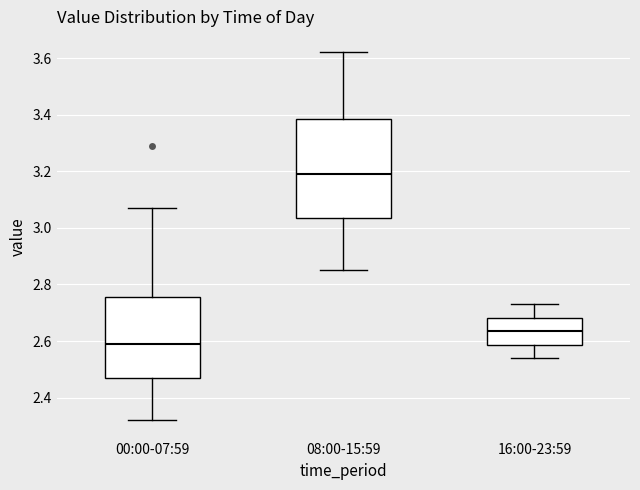

Comparing the boxes themselves (not the whiskers), which one is the tallest?

08:00-15:59